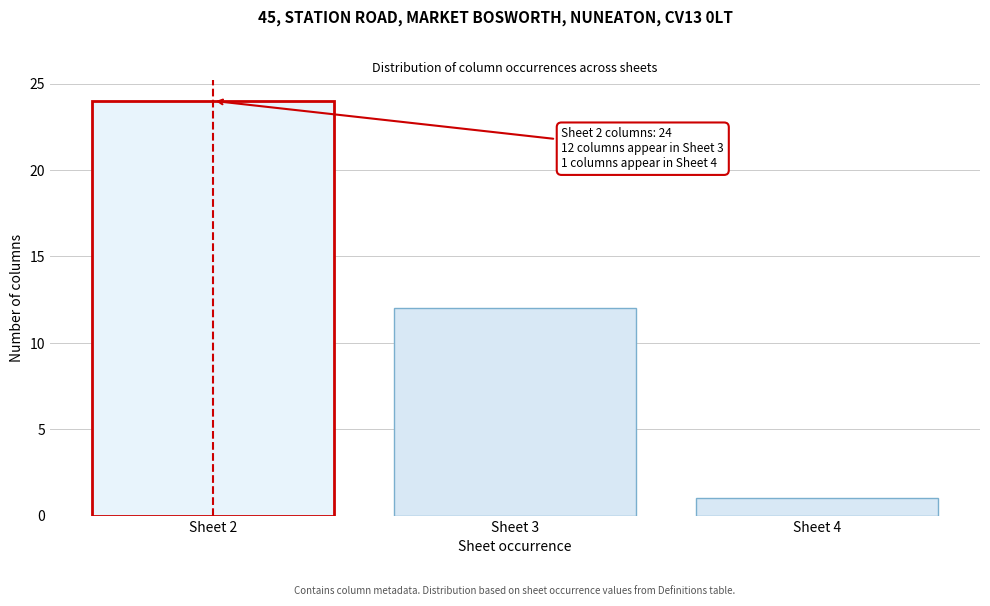

Reading left to right, extract all data points from this chart.

Sheet 2=24	Sheet 3=12	Sheet 4=1